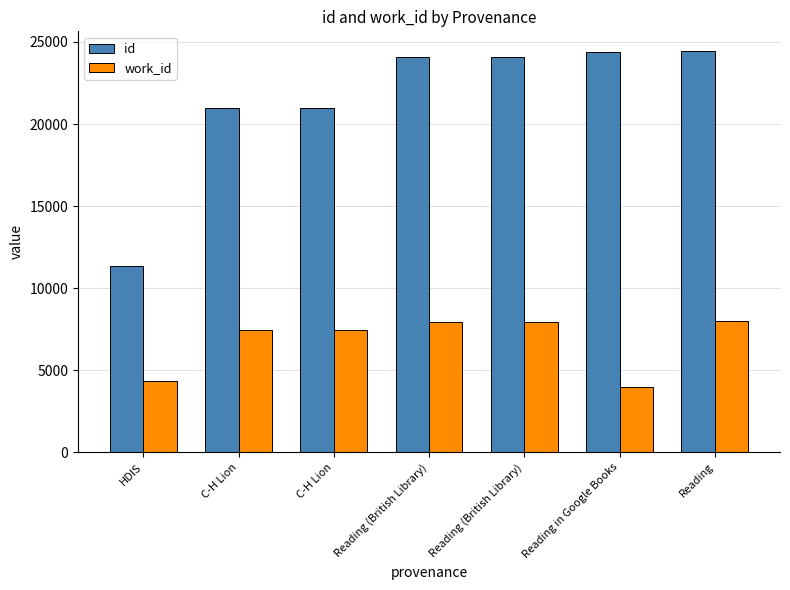

What value does the work_id series have at C-H Lion?

7476